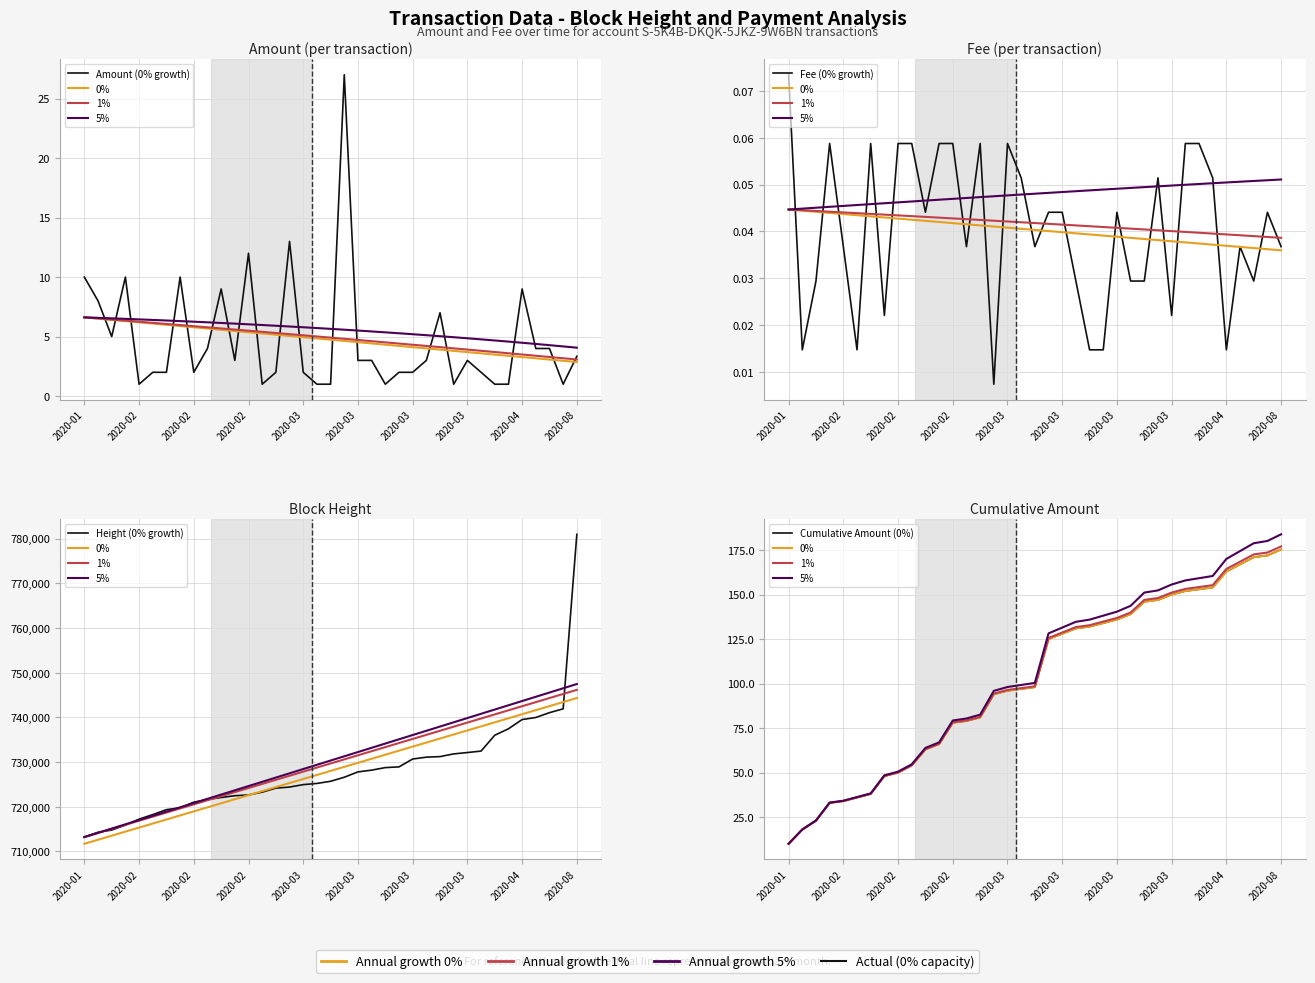

True or false: Height has more than 2 points higher than both neighbors.

False